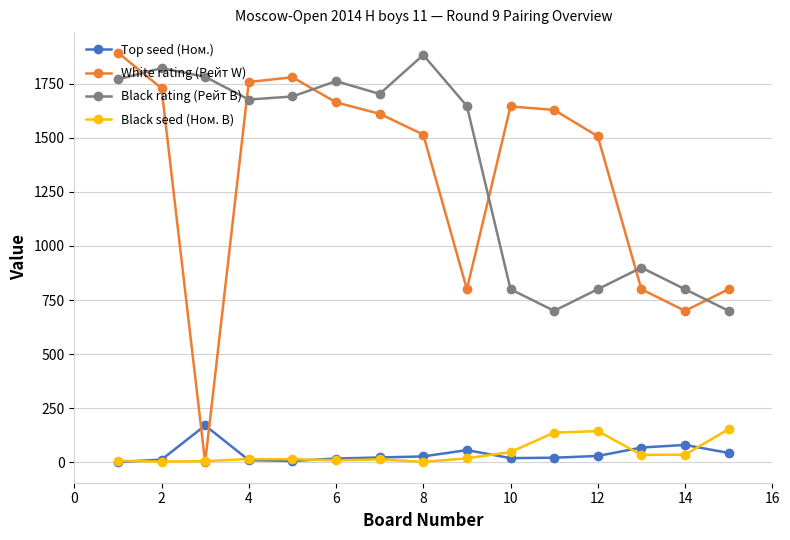

True or false: Black rating (Рейт B) and Top seed (Ном.) intersect in this chart.

False